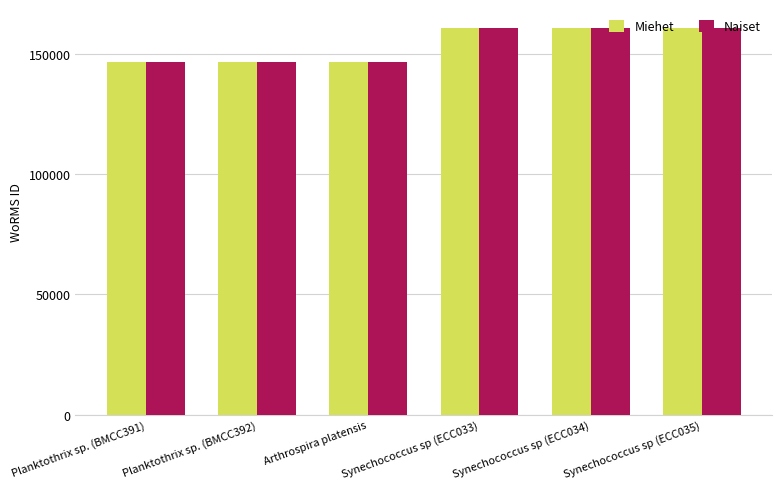

The Miehet series shows 146541 at Arthrospira platensis. True or false?

True